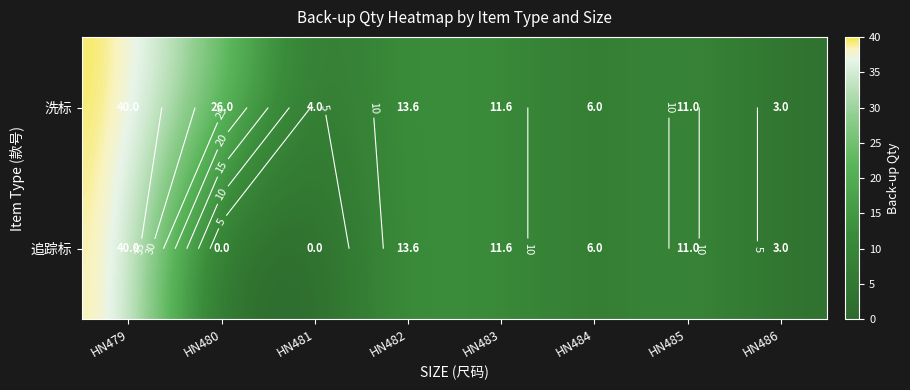

Which series has the largest total across all categories?

洗标